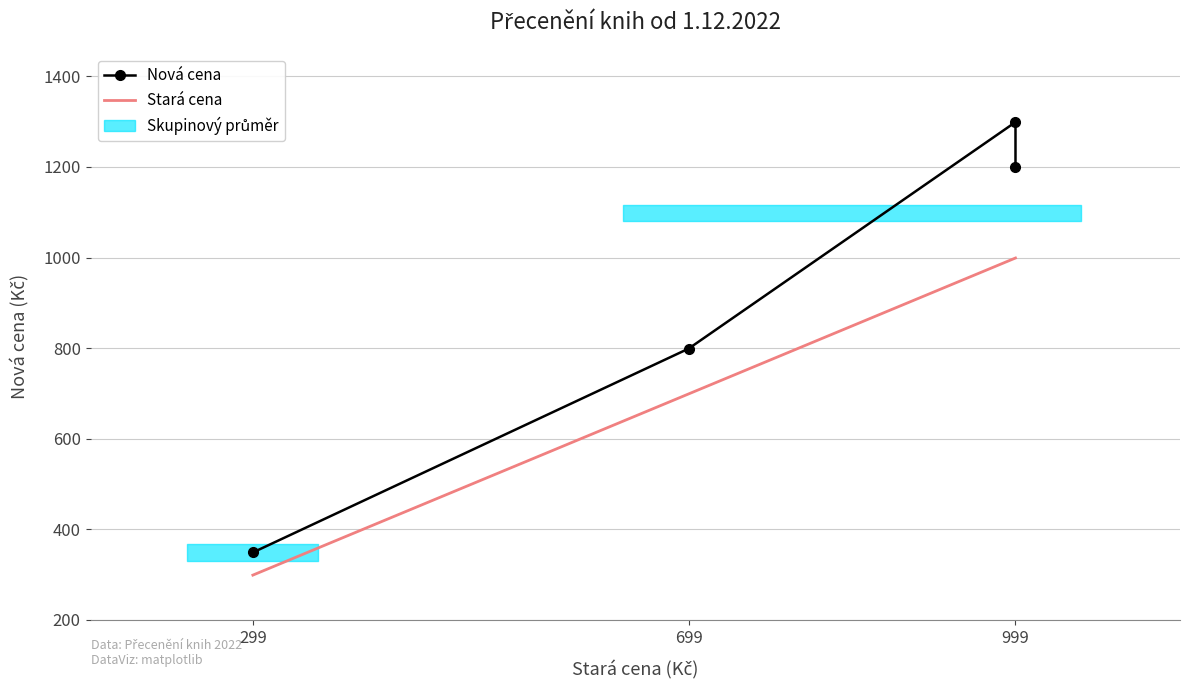

List the series in order of their peak value, lowest first.

Stará cena, Nová cena